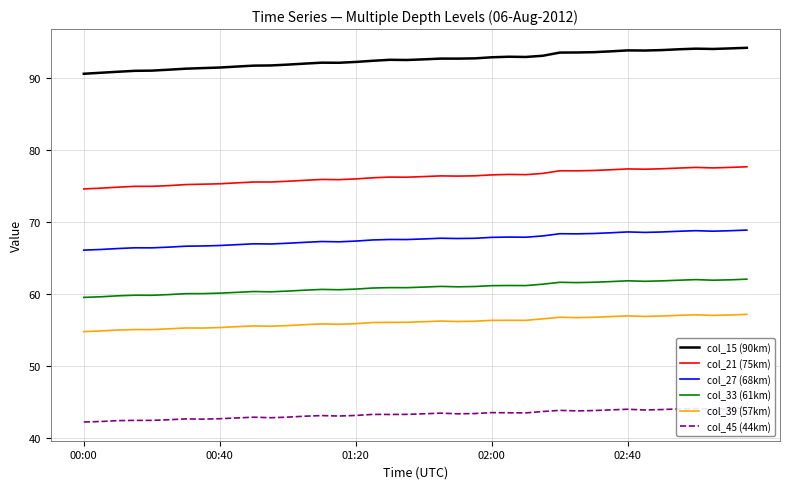

What is the value of the col_21 (75km) point at the 18th from the left?

76.1